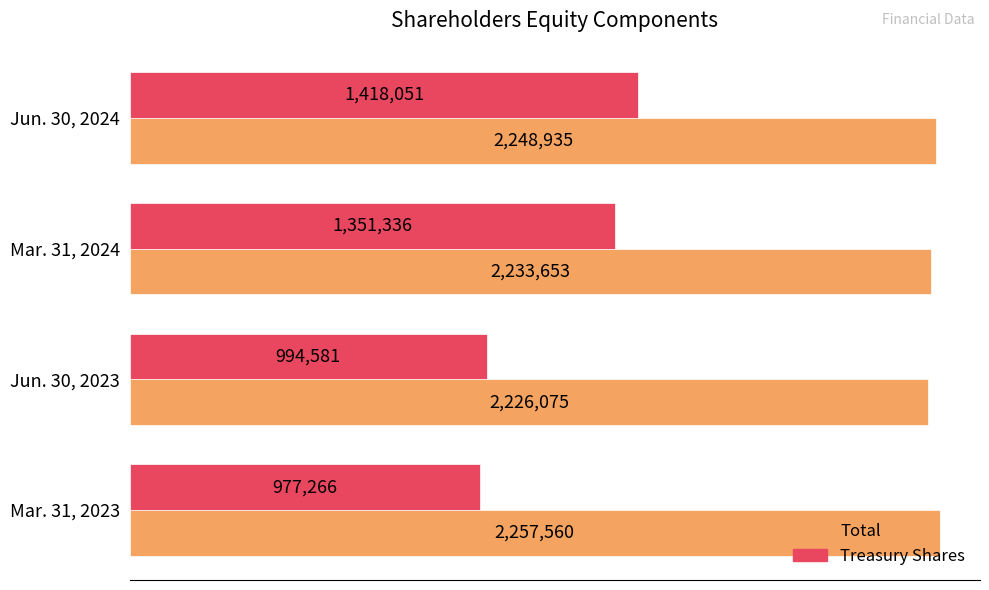

What are all the series names shown in the legend?

Total, Treasury Shares